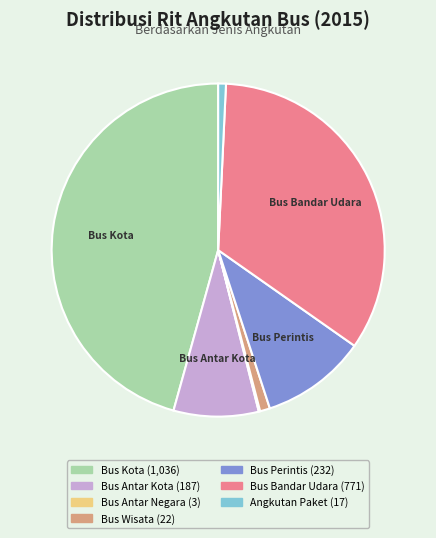

Is Bus Perintis the majority of the pie?

No